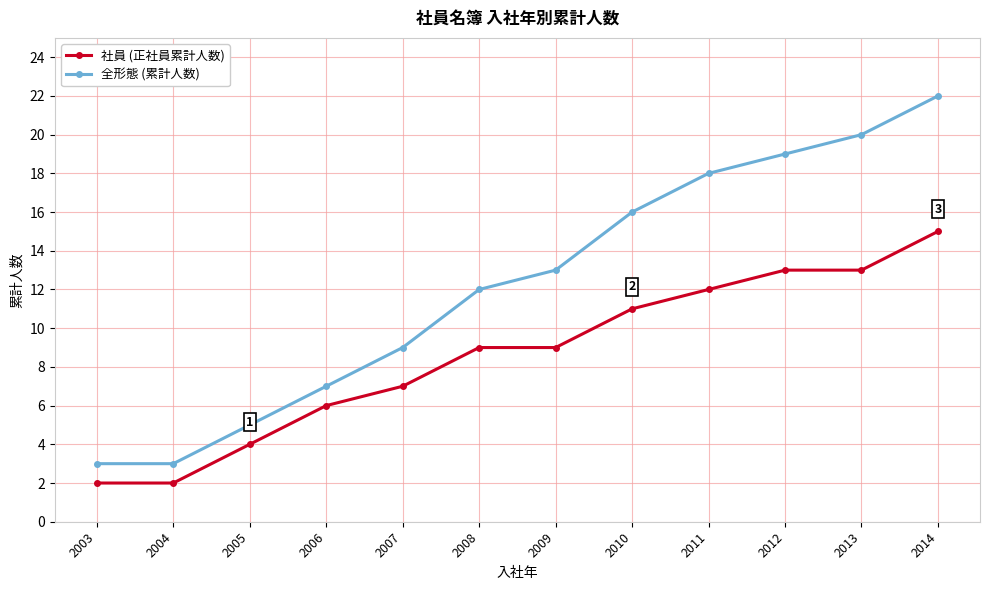

How many lines are shown in the chart?

2